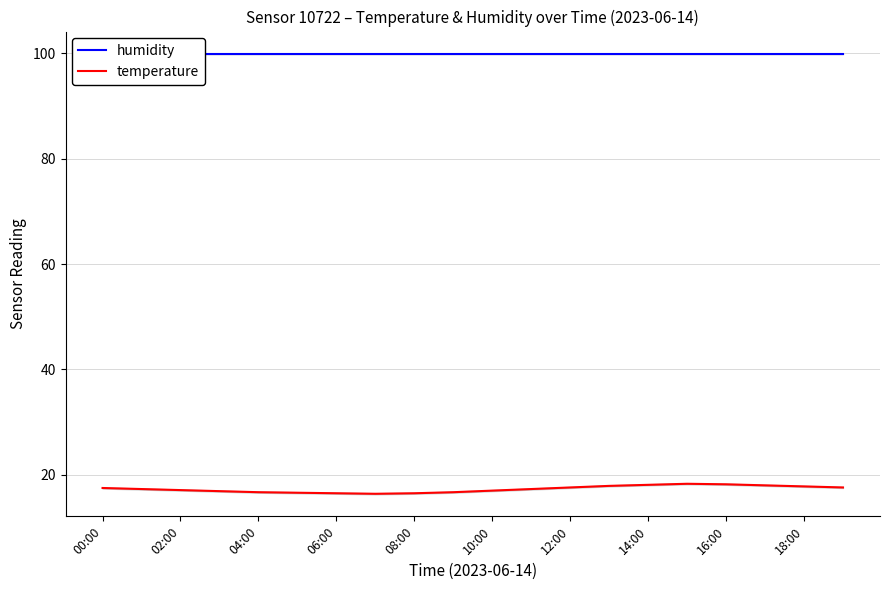

The temperature series shows 29.0 at 18:00. True or false?

False